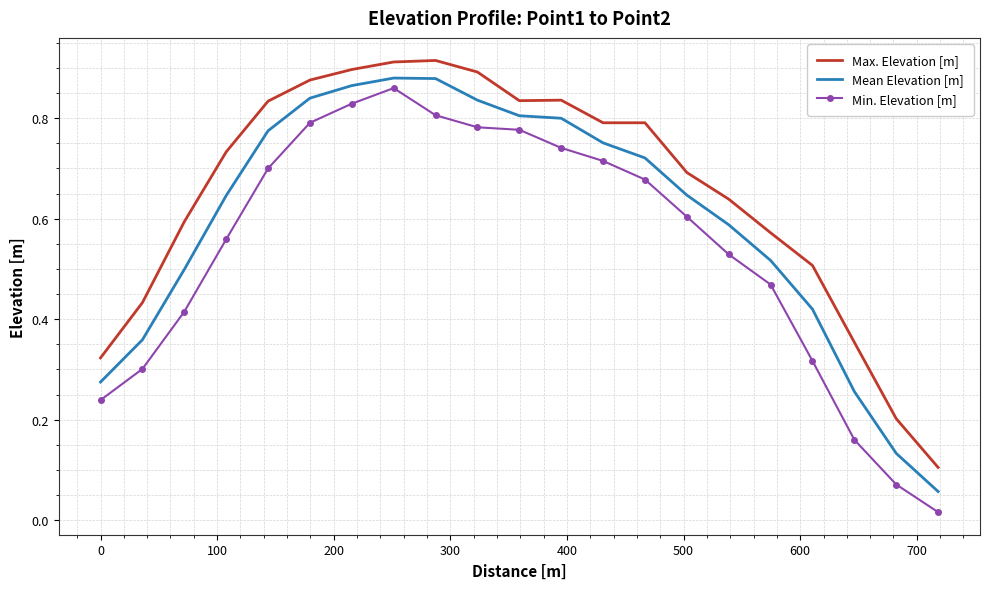

Count the number of categories in the chart.

21